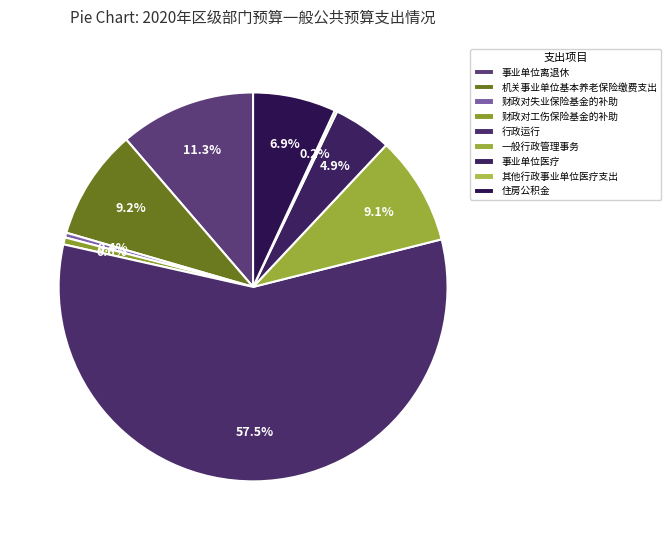

Is it true that 事业单位离退休 is 18% of the pie?

False